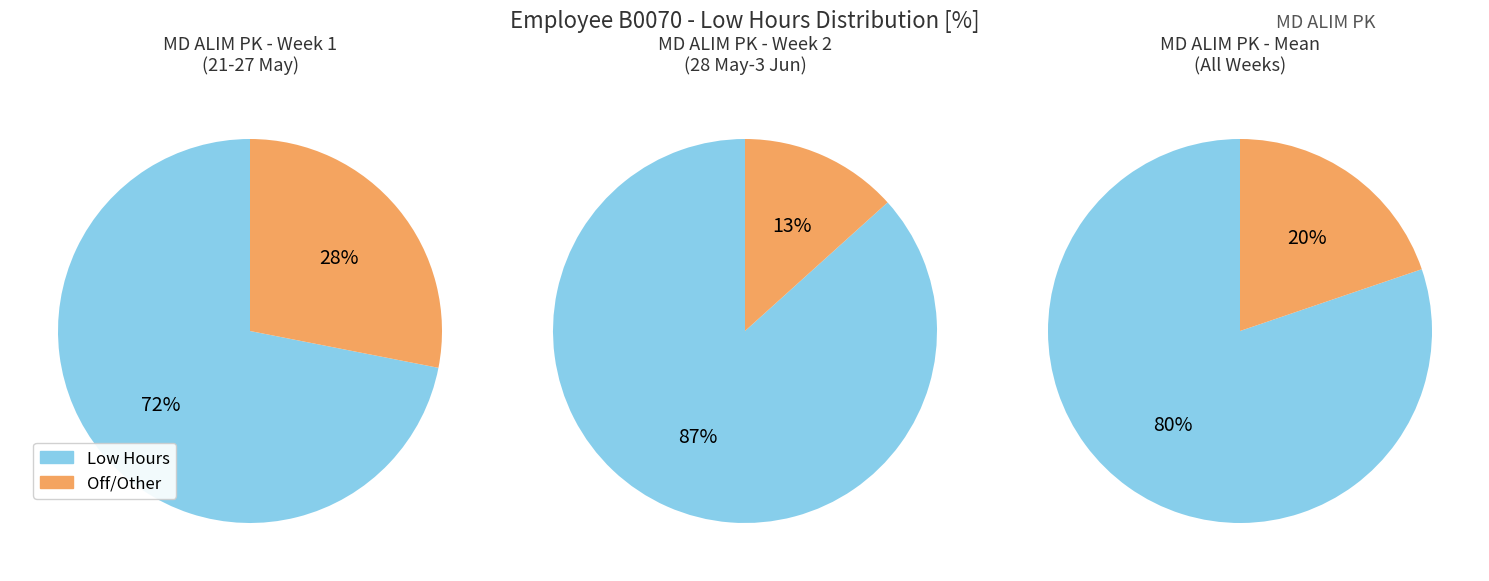

Does 21-Fri account for over 50% of the chart?

No